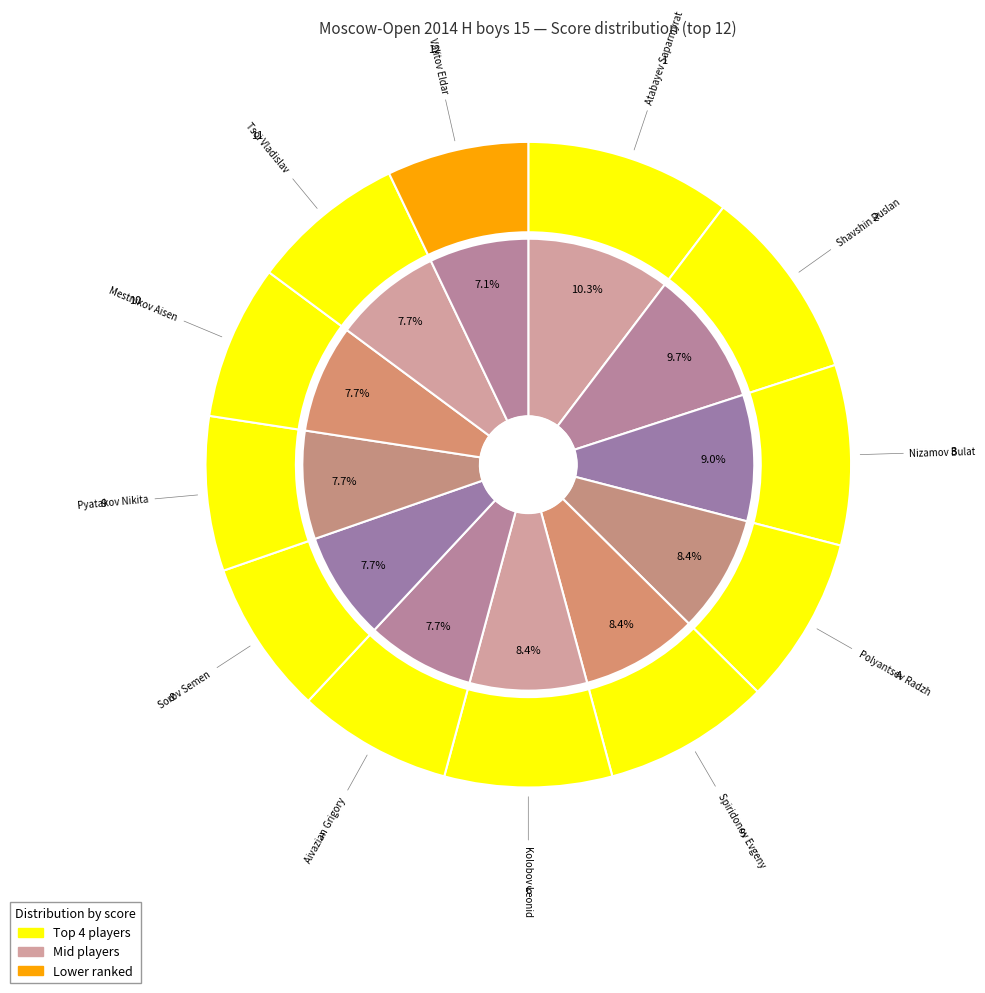

How many segments does this pie chart have?

12